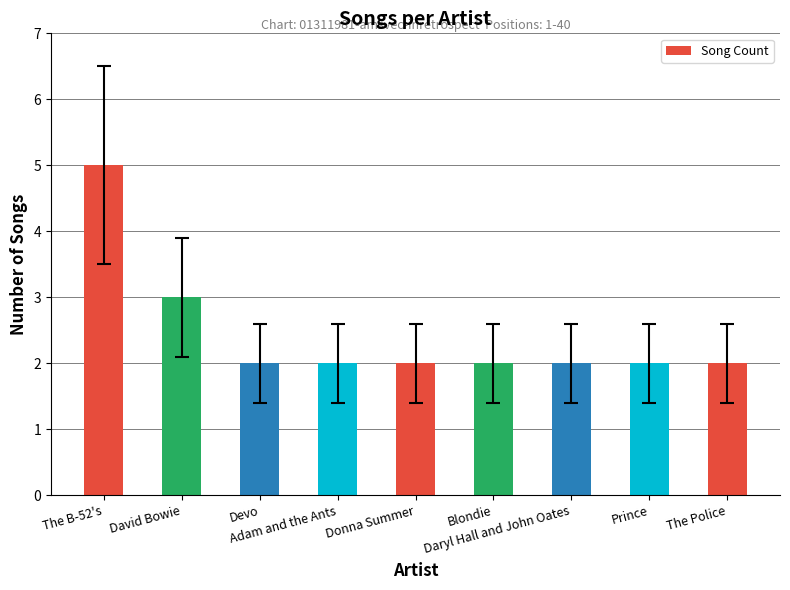

At which label is the value closest to 3?

David Bowie